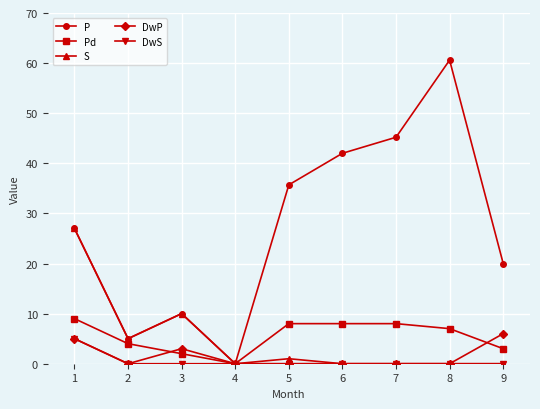

What are all the series names shown in the legend?

P, Pd, S, DwP, DwS